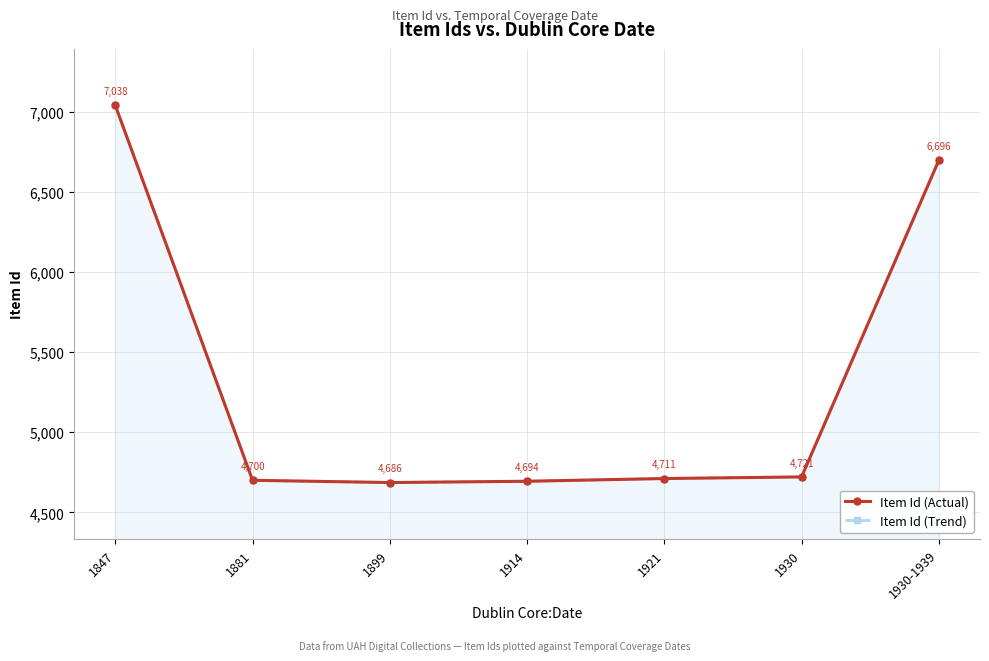

Reading left to right, extract all data points from this chart.

Item Id (Actual): 7038	4700	4686	4694	4711	4721	6696
Item Id (Trend): 7038	4700	4686	4694	4711	4721	6696